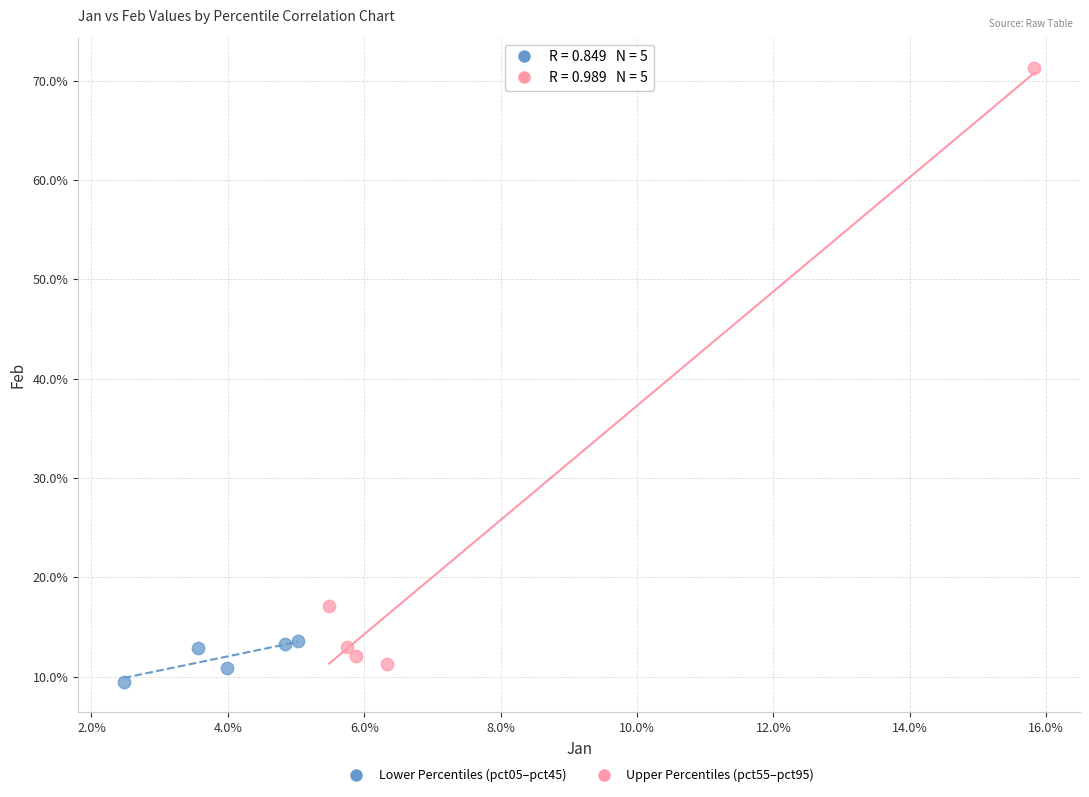

Which series has the largest Y range (max minus min)?

Upper Percentiles (pct55–pct95)